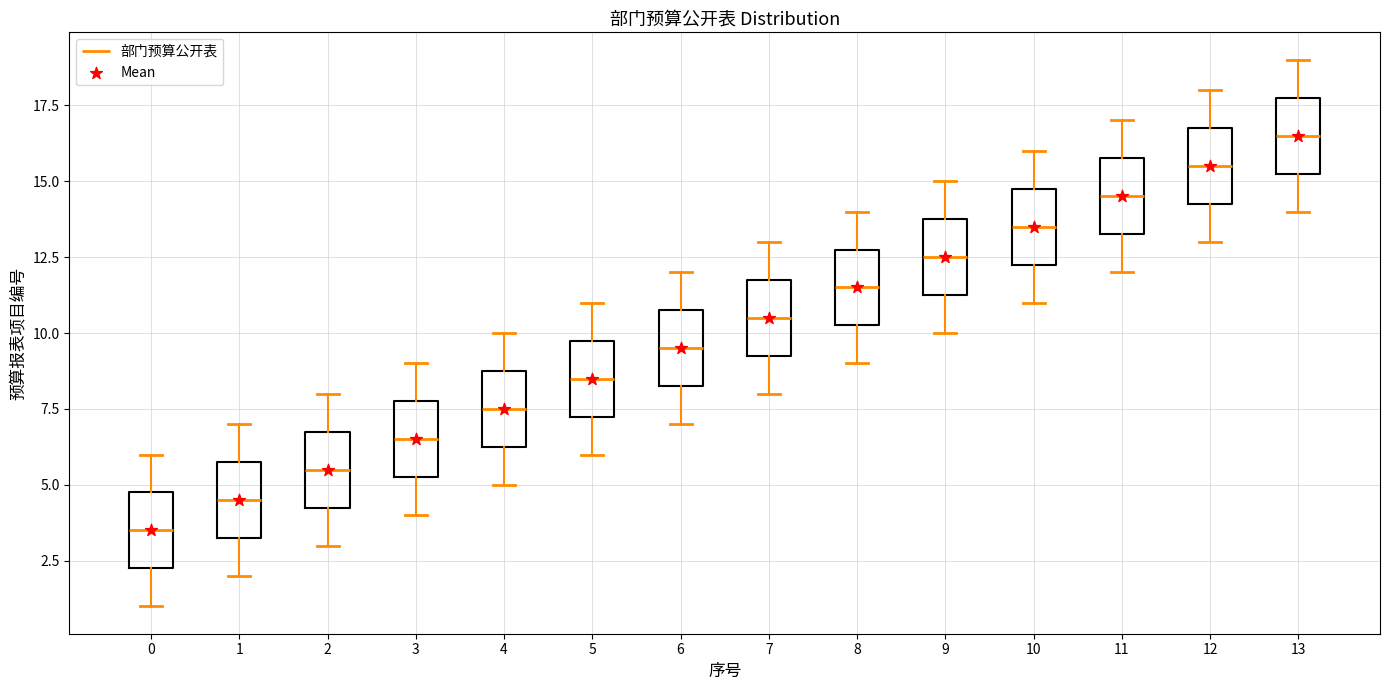

Reading left to right, transcribe this box plot: for each box, give where its median line is, the range the box spans, and where its two whiskers end, as read against the y-axis. The values are not printed on the chart, so give them approximately, as read against the axis.

0: median 3.5, box 2.5 to 5.0, whiskers 1.0 to 6.0
1: median 4.5, box 3.5 to 6.0, whiskers 2.0 to 7.0
2: median 5.5, box 4.5 to 7.0, whiskers 3.0 to 8.0
3: median 6.5, box 5.5 to 8.0, whiskers 4.0 to 9.0
4: median 7.5, box 6.5 to 9.0, whiskers 5.0 to 10.0
5: median 8.5, box 7.5 to 10.0, whiskers 6.0 to 11.0
6: median 9.5, box 8.5 to 11.0, whiskers 7.0 to 12.0
7: median 10.5, box 9.5 to 12.0, whiskers 8.0 to 13.0
8: median 11.5, box 10.5 to 13.0, whiskers 9.0 to 14.0
9: median 12.5, box 11.5 to 14.0, whiskers 10.0 to 15.0
10: median 13.5, box 12.5 to 15.0, whiskers 11.0 to 16.0
11: median 14.5, box 13.5 to 16.0, whiskers 12.0 to 17.0
12: median 15.5, box 14.5 to 17.0, whiskers 13.0 to 18.0
13: median 16.5, box 15.5 to 18.0, whiskers 14.0 to 19.0